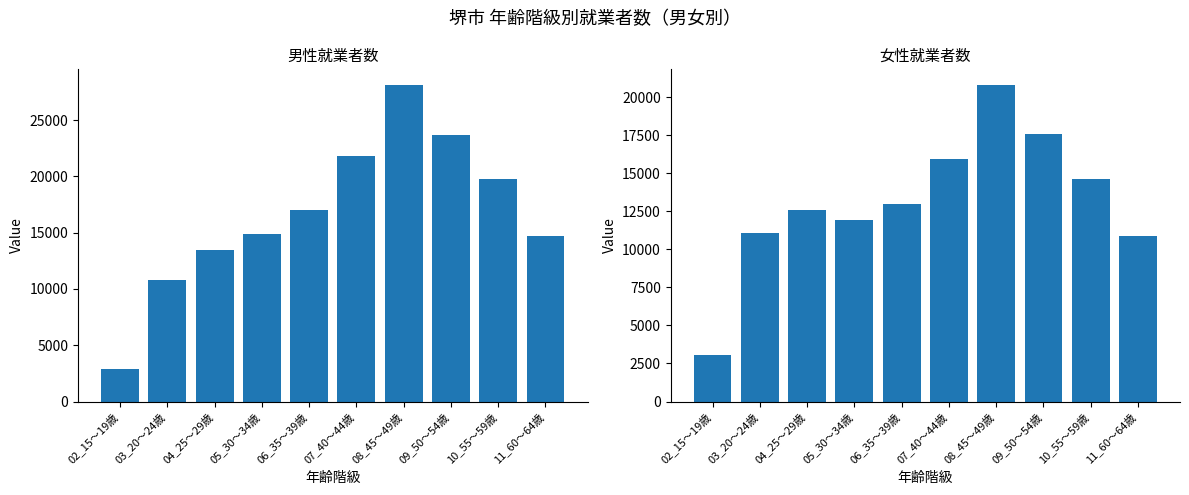

What is the label of the 8th bar from the left?

09_50～54歳